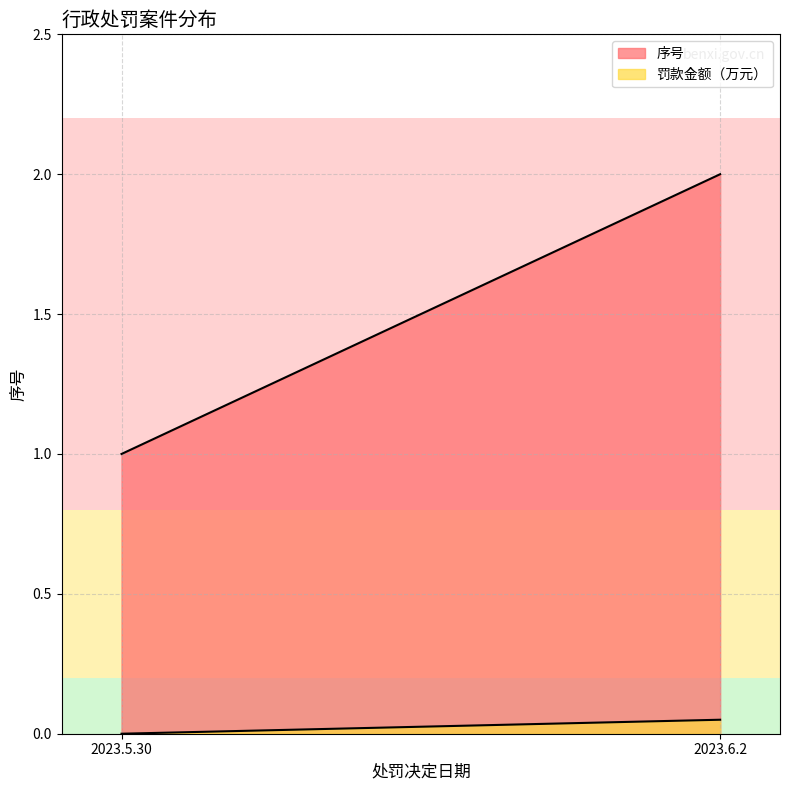

Reading left to right, extract all data points from this chart.

1	2